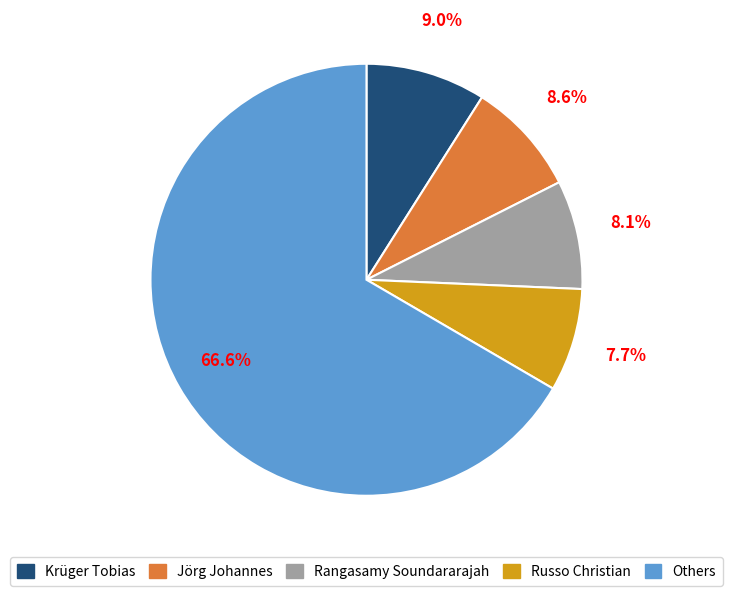

Is there any slice that represents more than half of the pie?

Yes